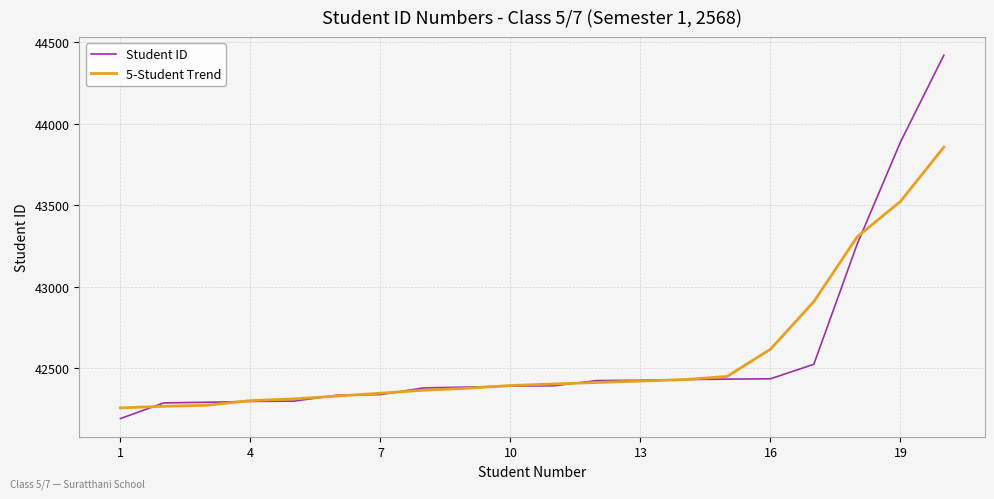

Which series has the largest range (max minus min)?

Student ID